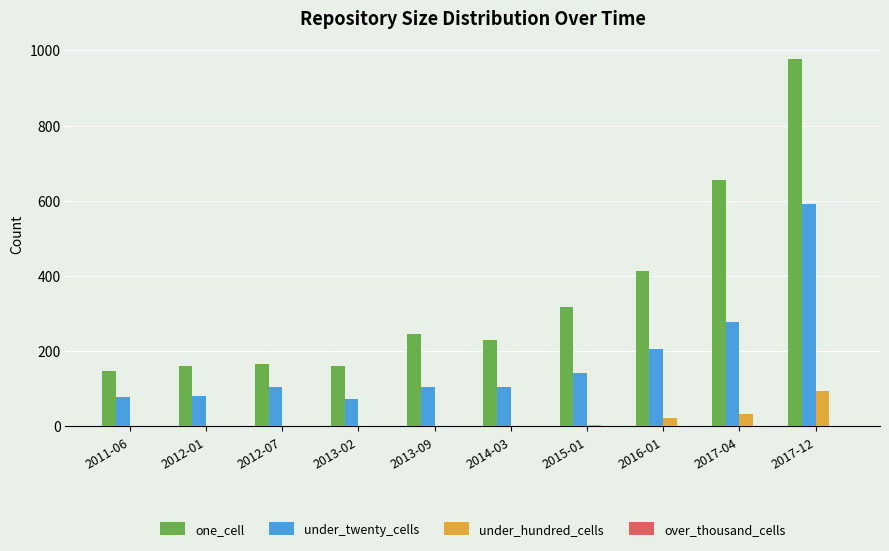

Which category has the highest value across all series?

2017-12